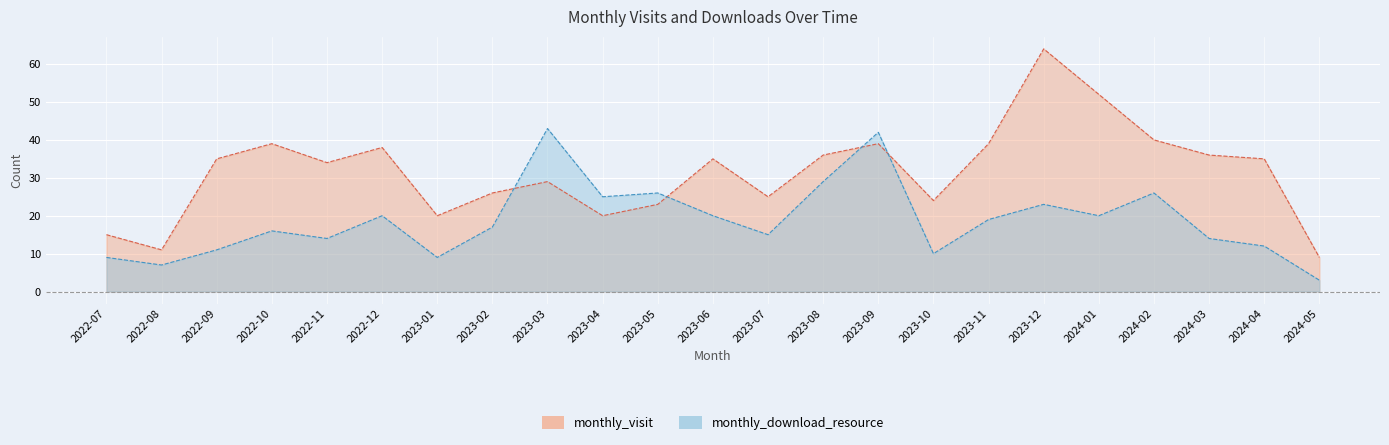

How many lines are shown in the chart?

2